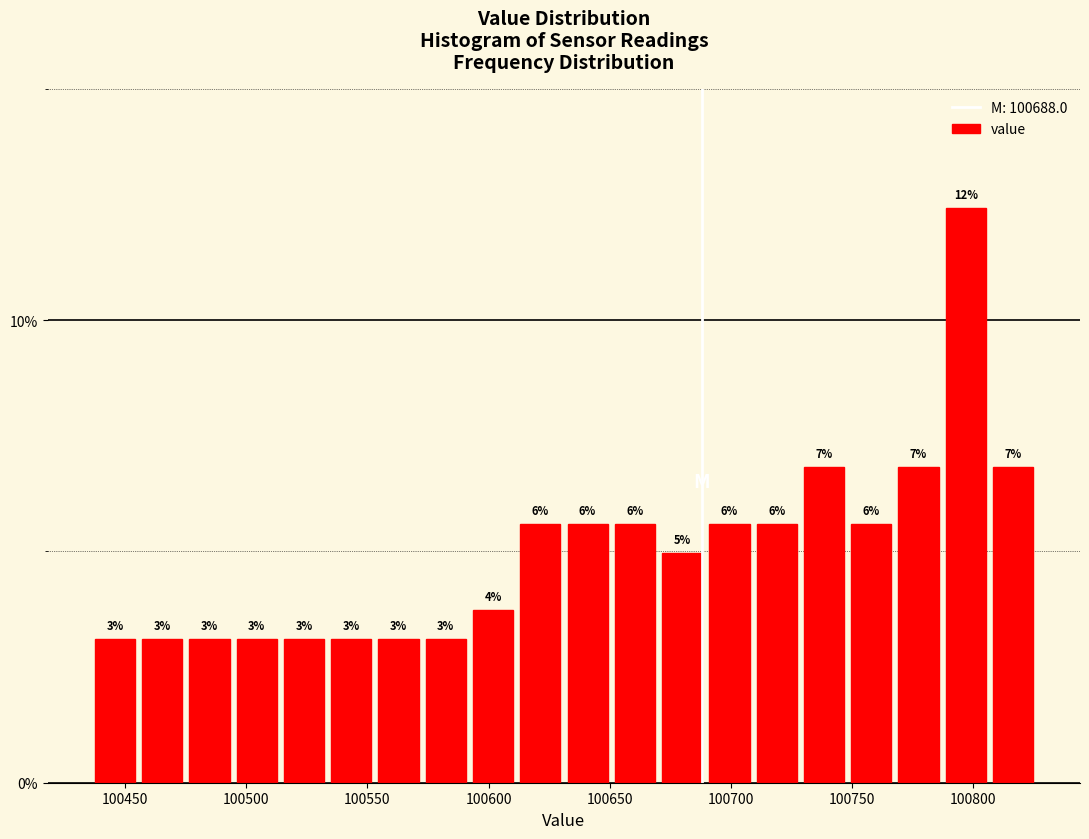

Read against the x-axis, roughly where is the centre of the tallest bar?

100795